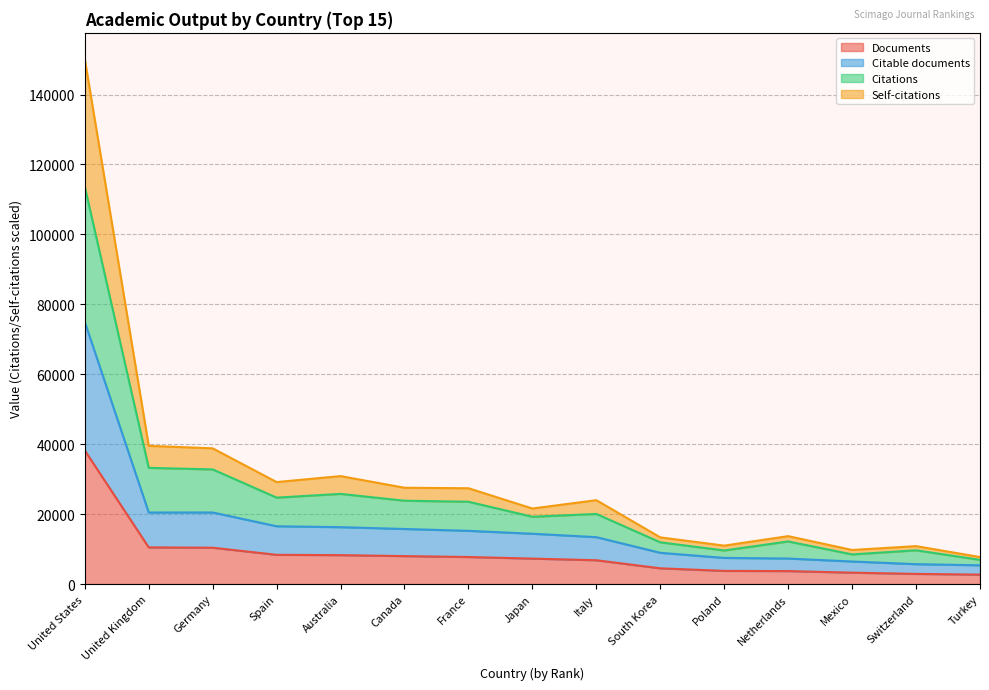

At how many categories does at least one series exceed 87817?

1